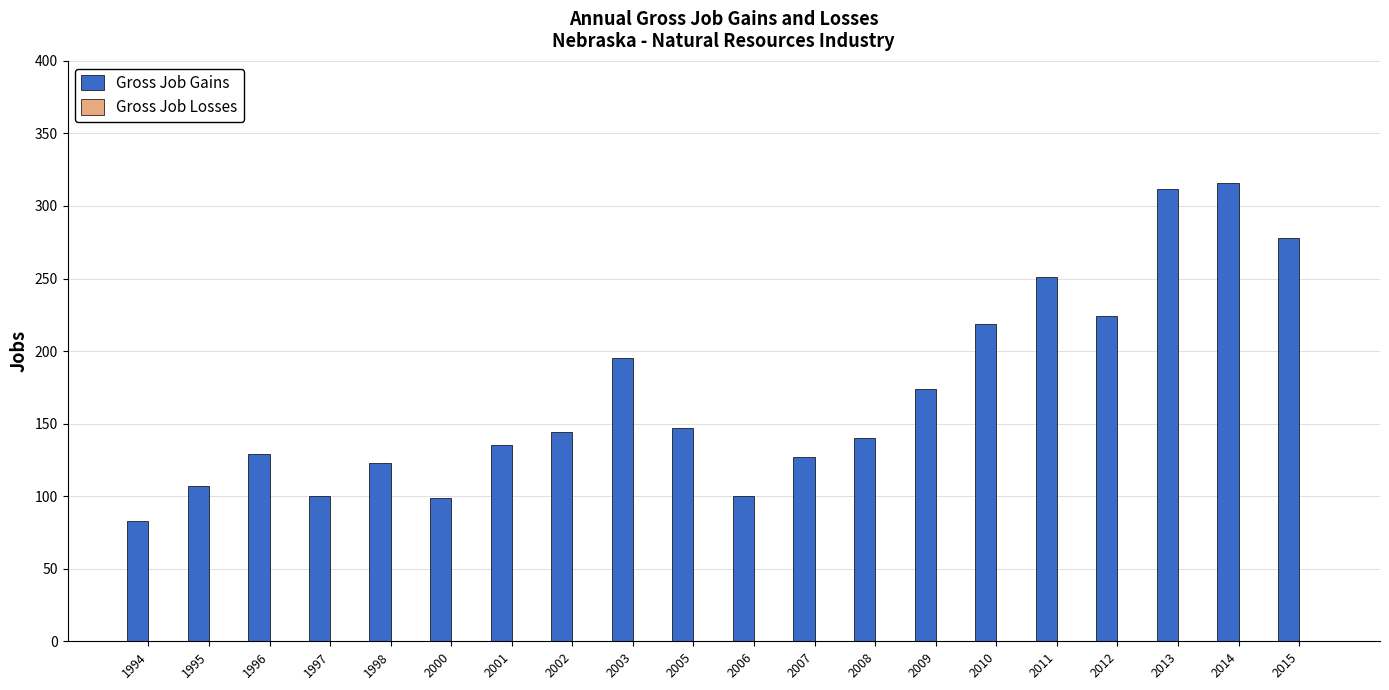

The value at 1996 is 129. True or false?

True